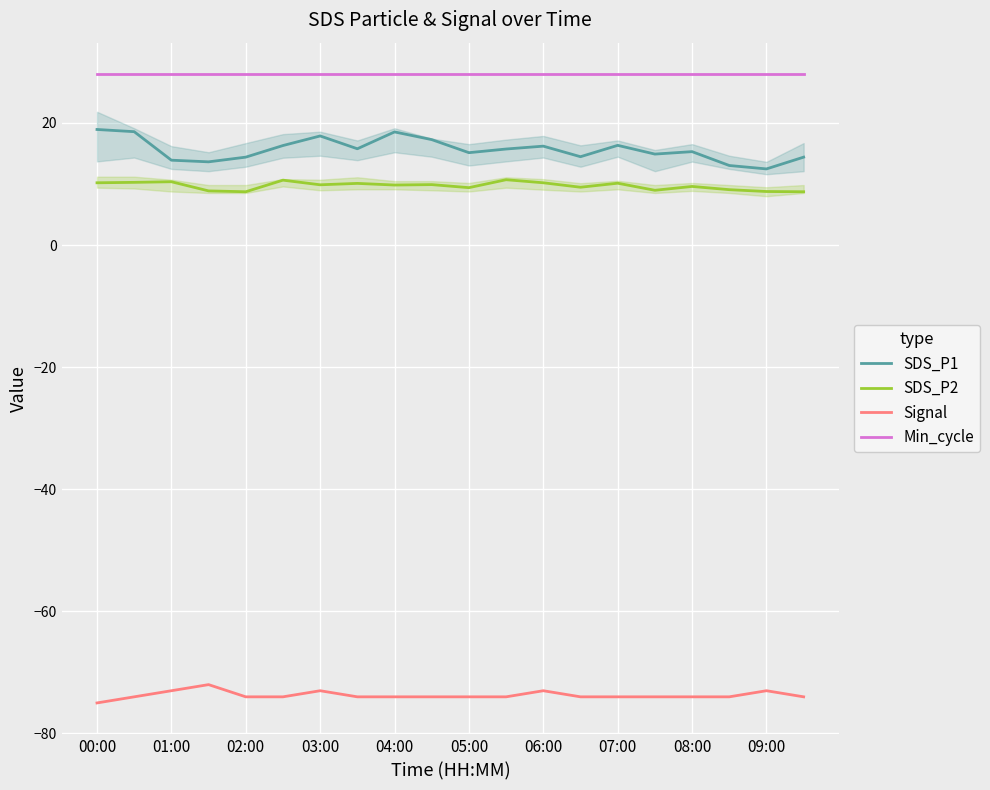

Rank the series by their maximum value, from highest to lowest.

Min_cycle, SDS_P1, SDS_P2, Signal